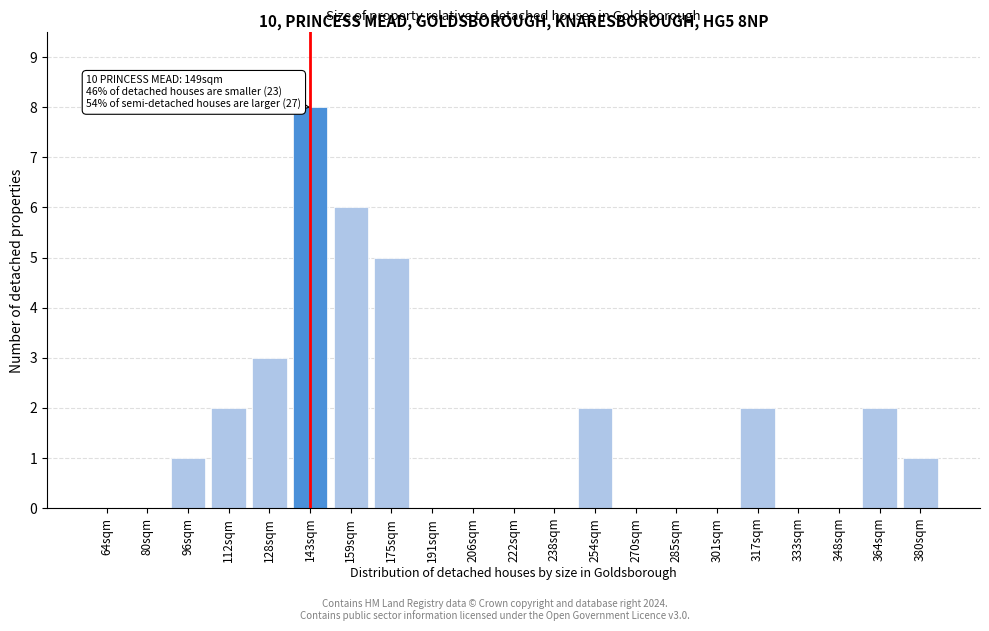

Reading left to right, transcribe all the data shown in this chart.

64sqm=0	80sqm=0	96sqm=1	112sqm=2	128sqm=3	143sqm=8	159sqm=6	175sqm=5	191sqm=0	206sqm=0	222sqm=0	238sqm=0	254sqm=2	270sqm=0	285sqm=0	301sqm=0	317sqm=2	333sqm=0	348sqm=0	364sqm=2	380sqm=1